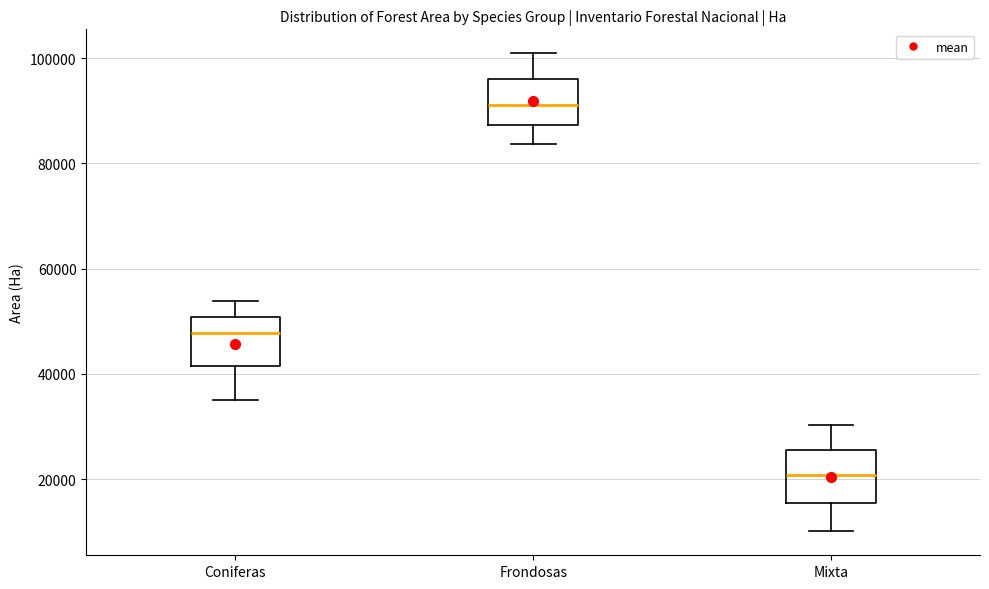

Where is the lower edge of the box for Coniferas on the y-axis? The values are not printed on the chart, so give them approximately, as read against the axis.

42000